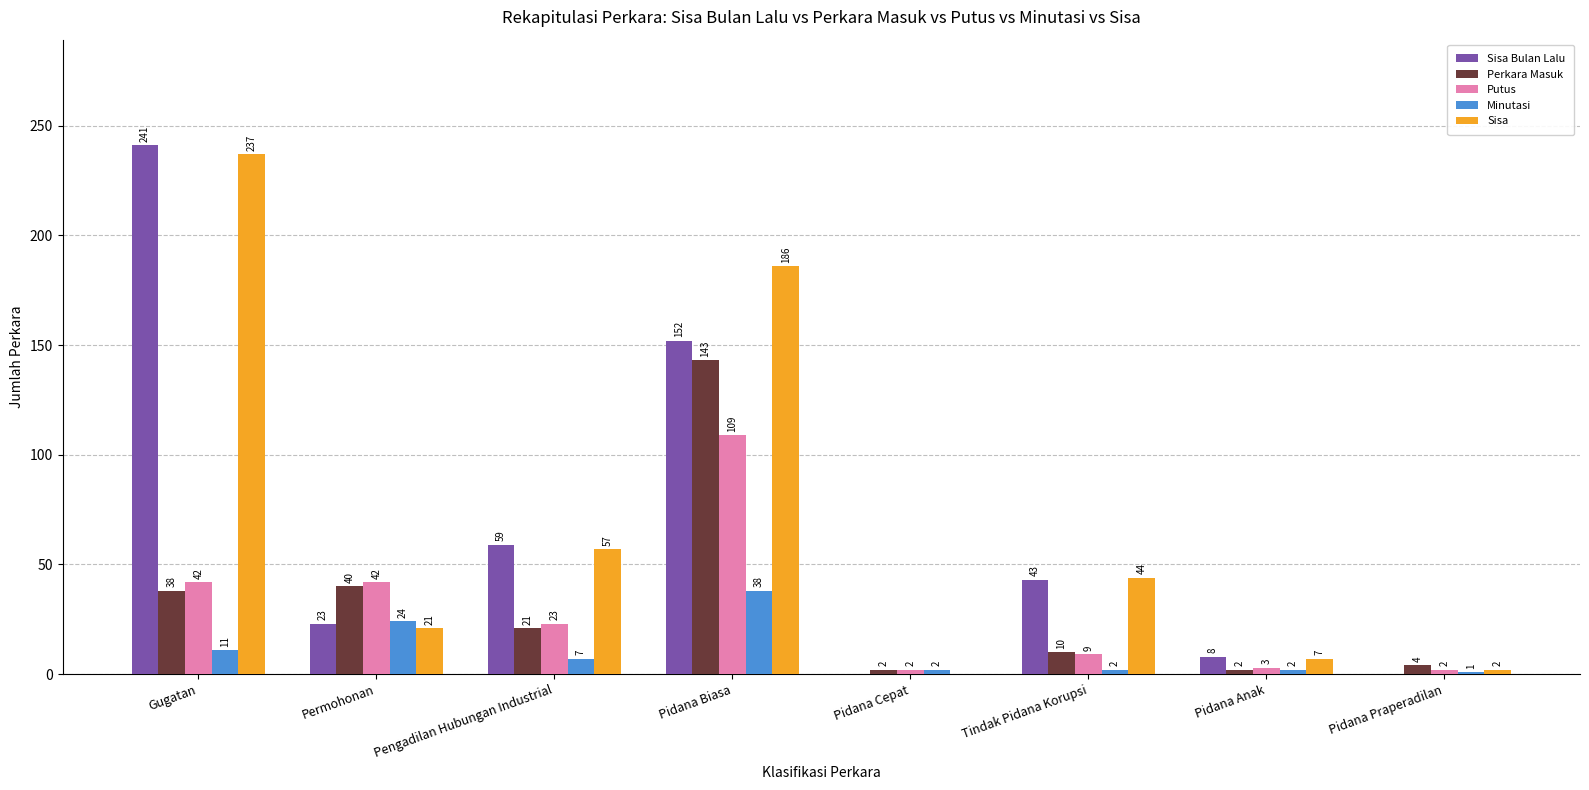

True or false: Sisa Bulan Lalu has a value of 59 at Pengadilan Hubungan Industrial.

True